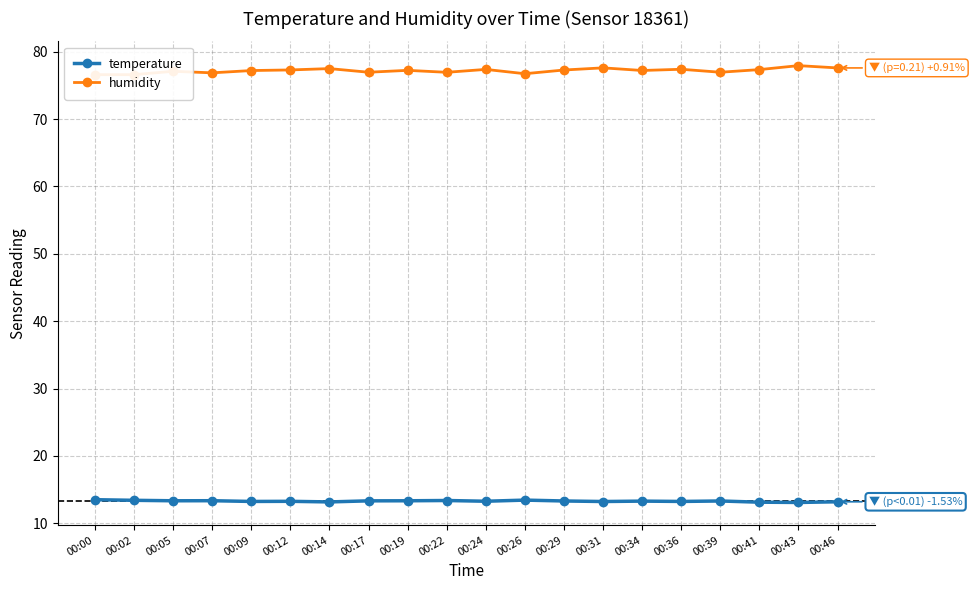

Reading left to right, list all the values displayed in this chart.

temperature: 13.5	13.4	13.3	13.4	13.2	13.3	13.2	13.3	13.3	13.4	13.3	13.4	13.3	13.2	13.3	13.2	13.3	13.1	13.1	13.2
humidity: 76.6	76.6	77.1	76.9	77.2	77.3	77.5	77.0	77.2	77.0	77.4	76.7	77.3	77.6	77.2	77.4	77.0	77.3	77.9	77.6